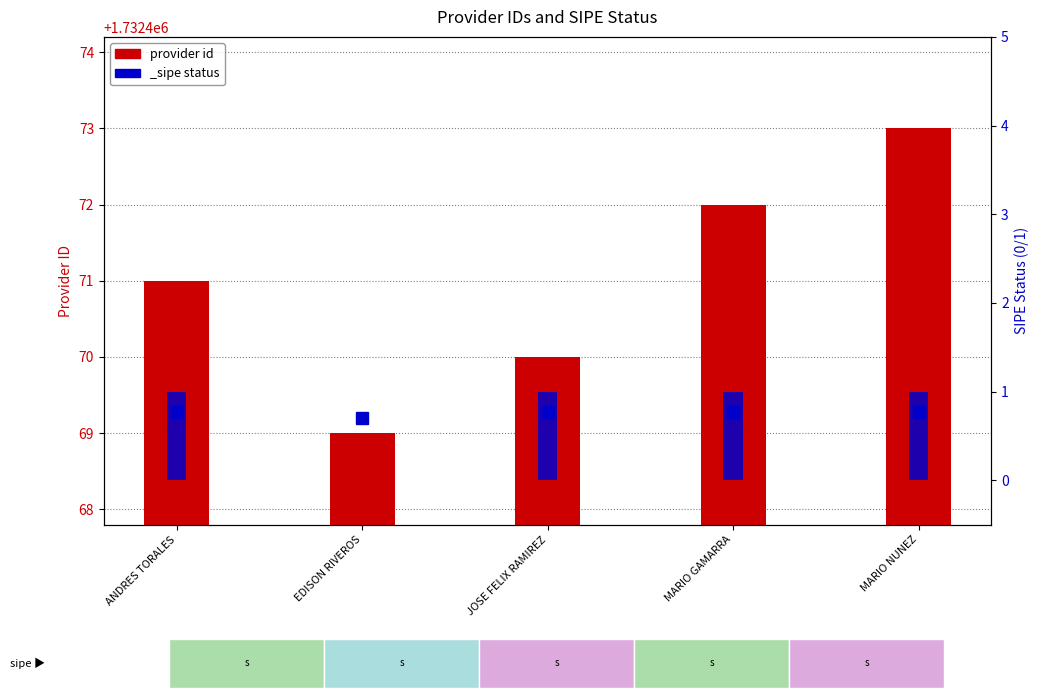

The chart shows a value of 3041570 at JOSE FELIX RAMIREZ. True or false?

False